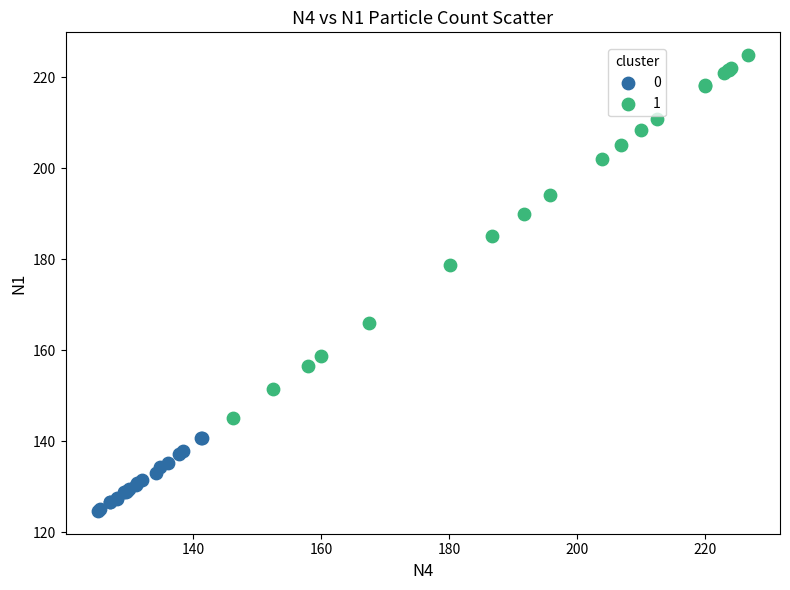

Which series has the widest spread of Y values?

1